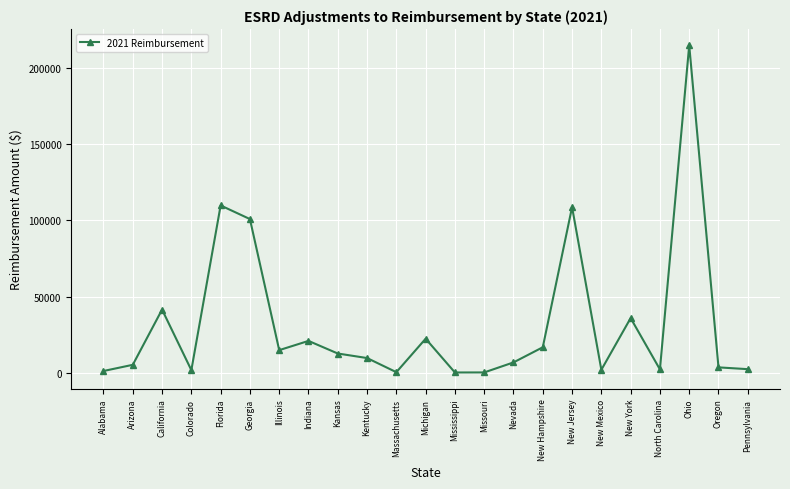

True or false: the data has more than 1 interior local peaks.

True